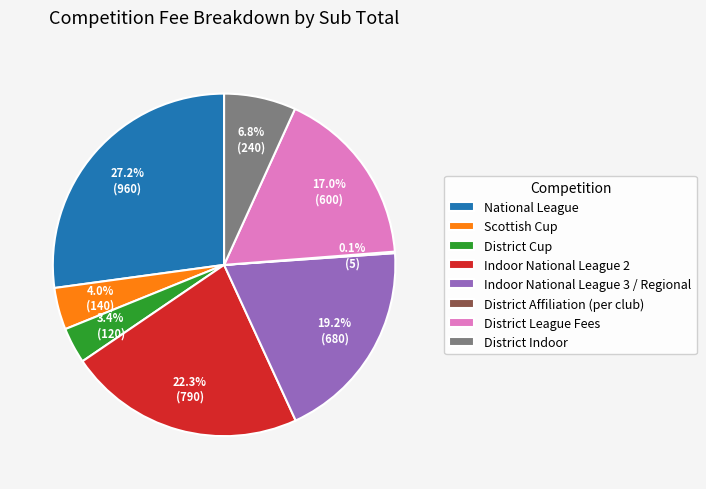

What percentage is the District Cup slice, to the nearest percent?

3%